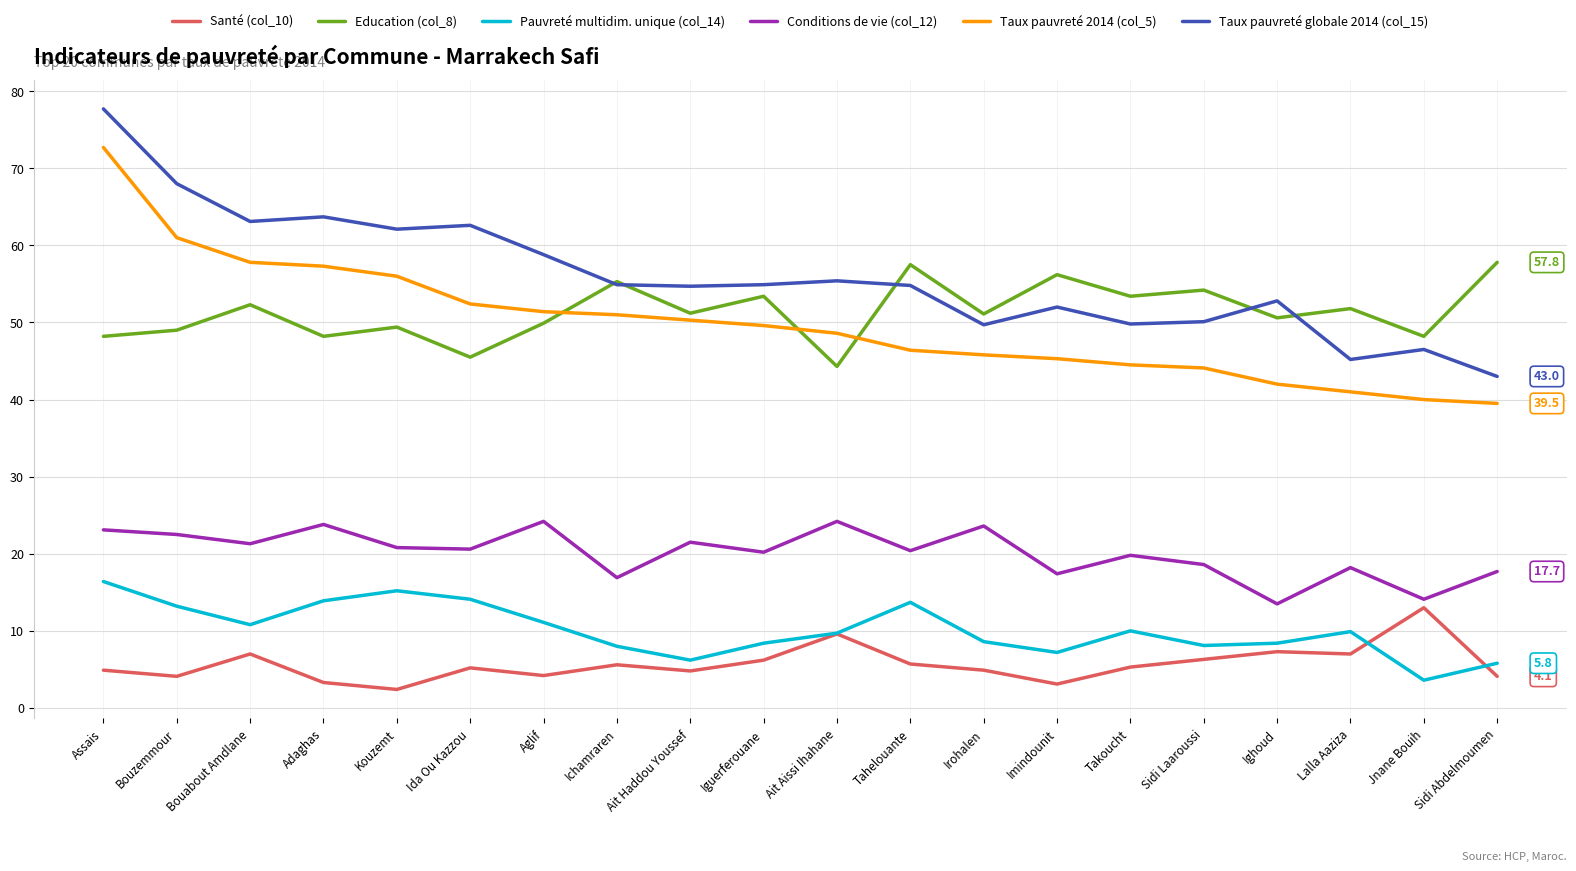

What is the difference between the highest and lowest values at Assais?

72.8